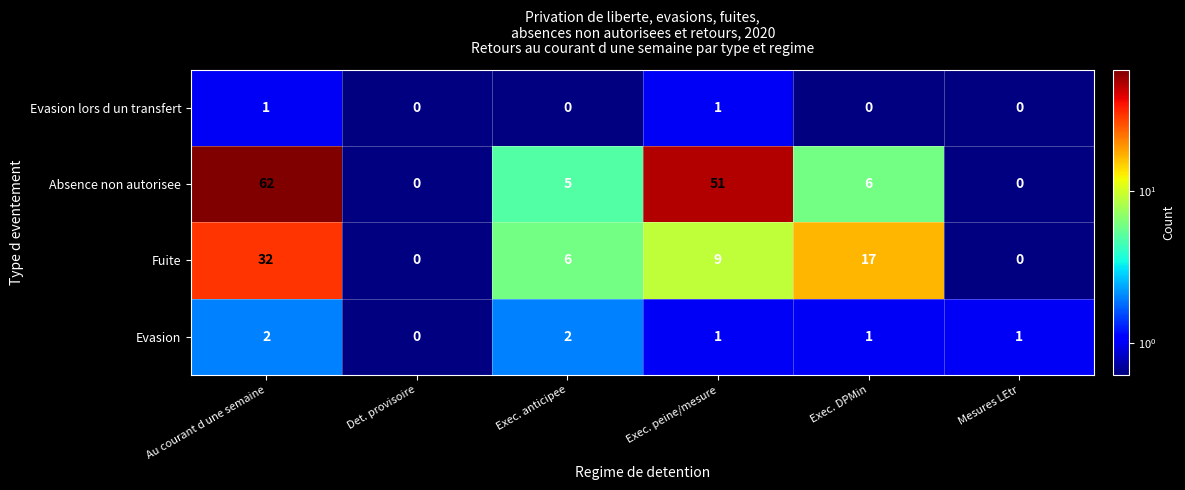

What is the difference between the highest and lowest values at Mesures LEtr?

1